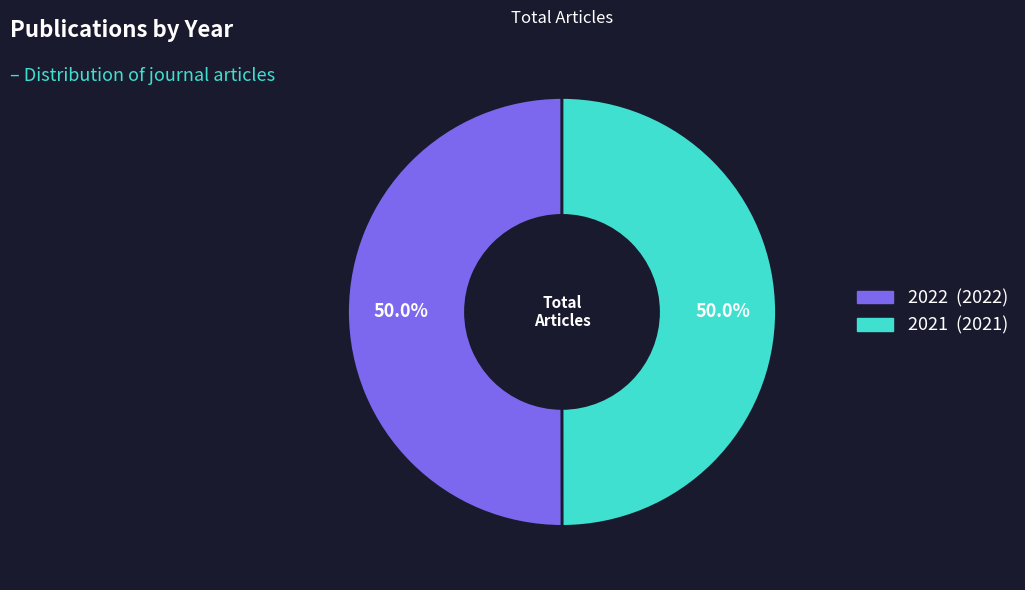

What percentage is NOT represented by 2022?

50.0%